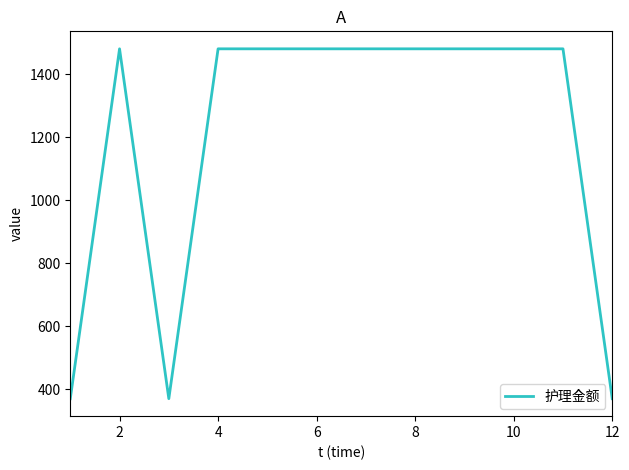

What is the difference between the maximum and minimum values?

1110